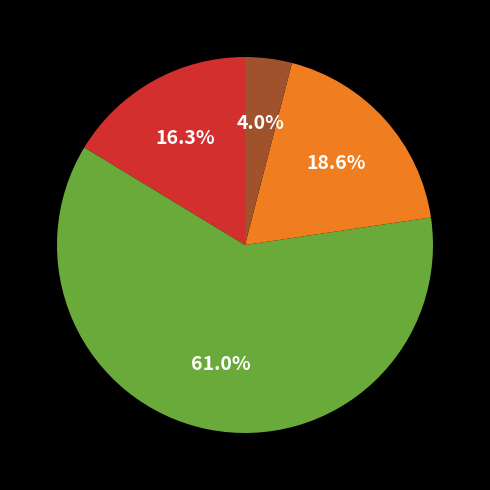

Does any single category account for the majority?

Yes